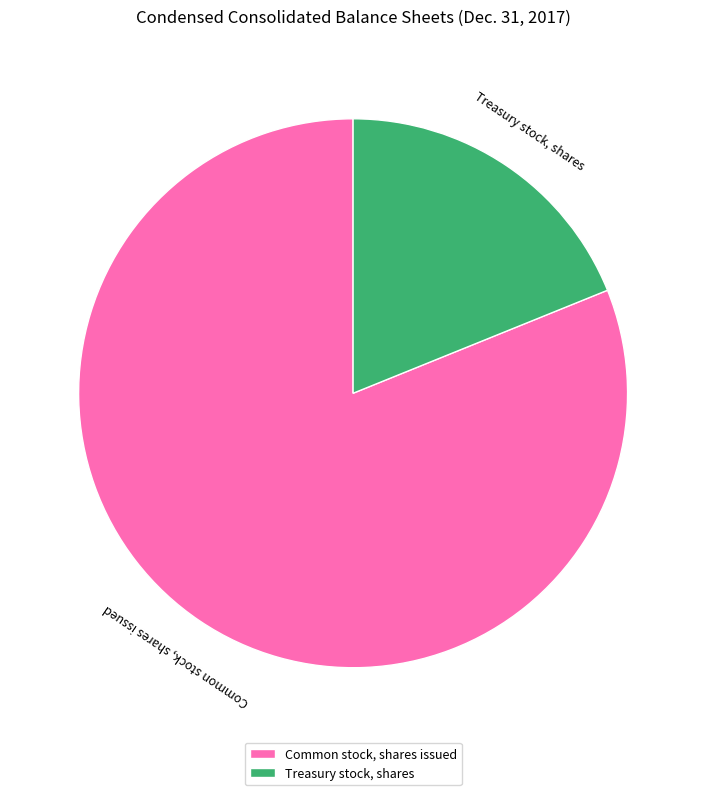

Rank the categories by value from highest to lowest.

Common stock, shares issued, Treasury stock, shares